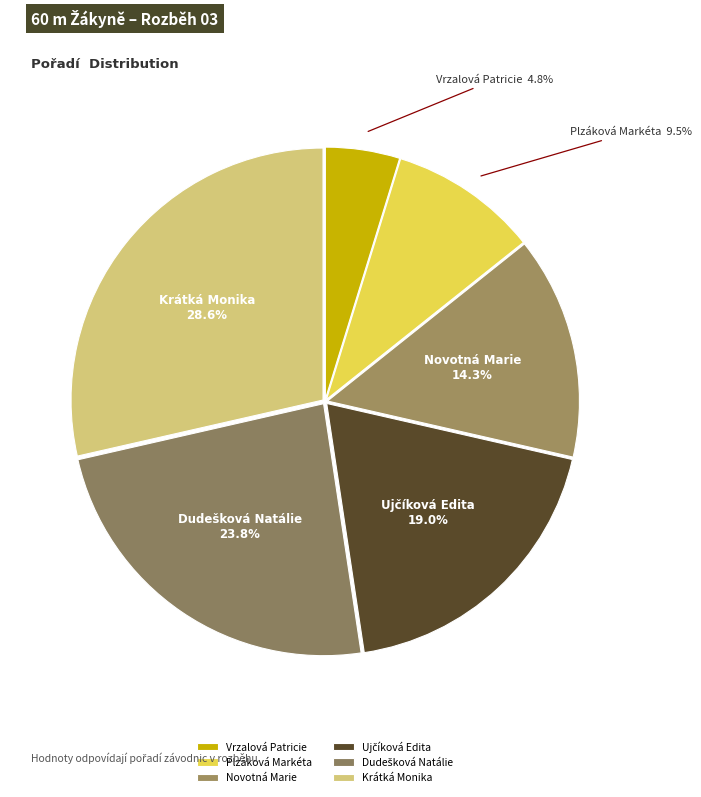

What percentage is the Vrzalová Patricie slice, to the nearest percent?

5%